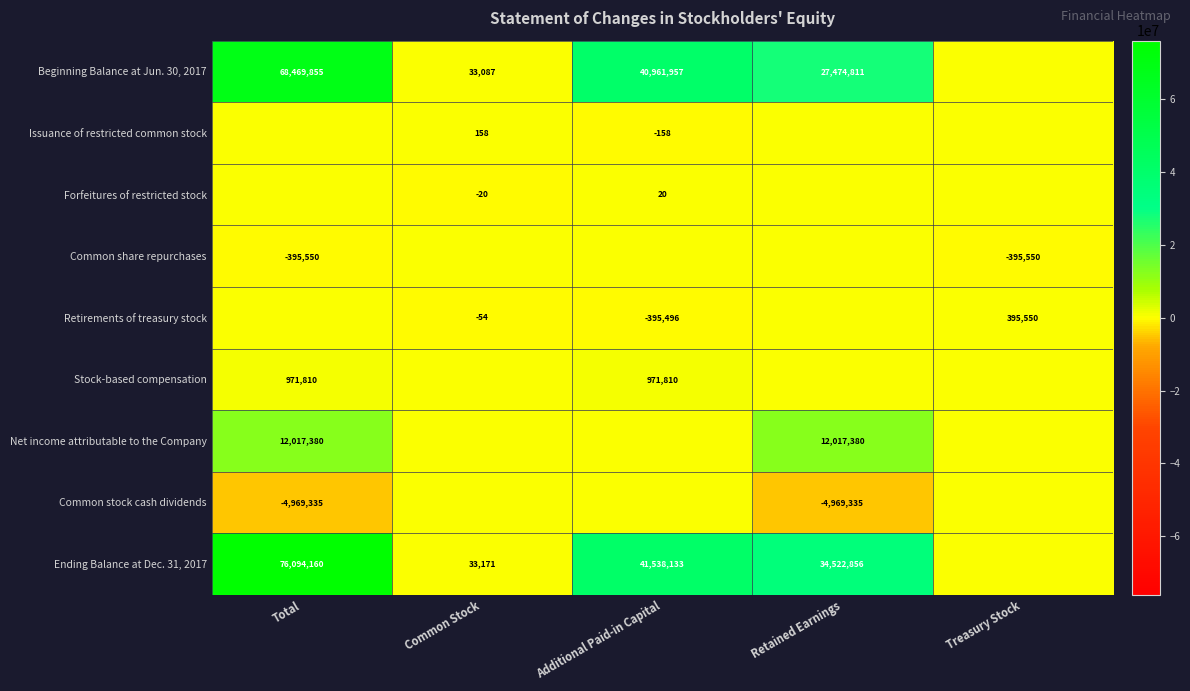

Is it true that Stock-based compensation equals 971810 at Additional Paid-in Capital?

True